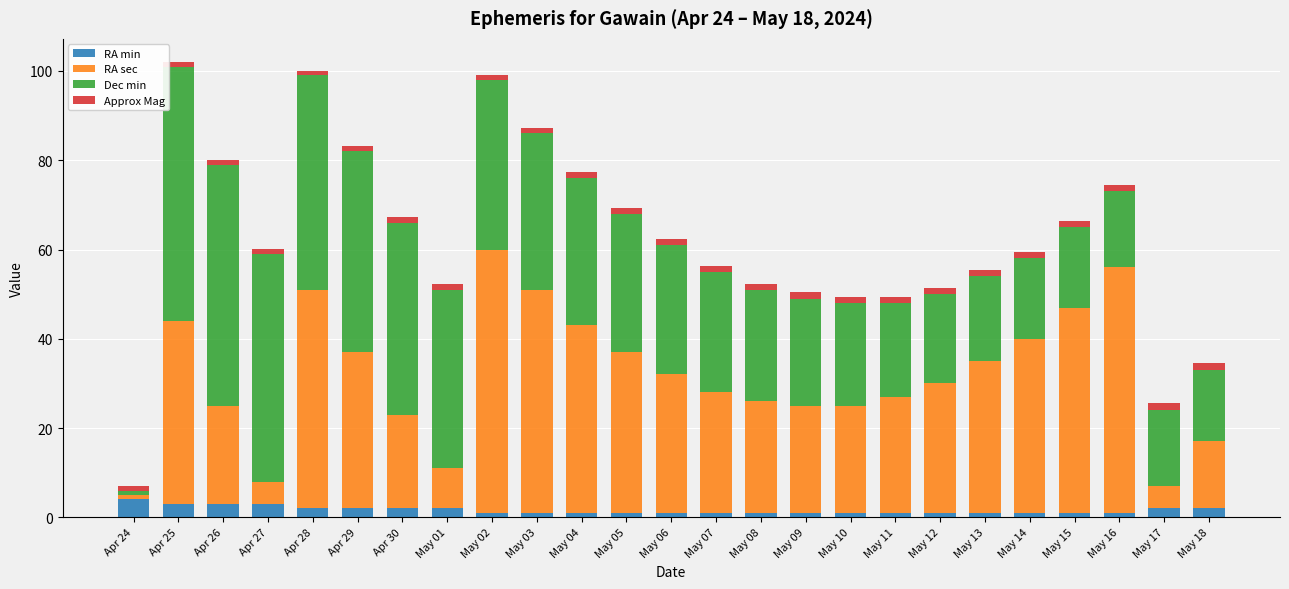

What is the difference between the maximum and second lowest values in the RA min series?

3.0